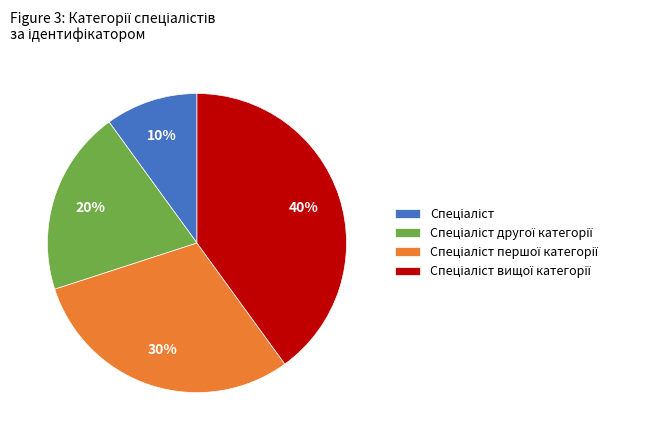

Count the number of slices in the pie.

4